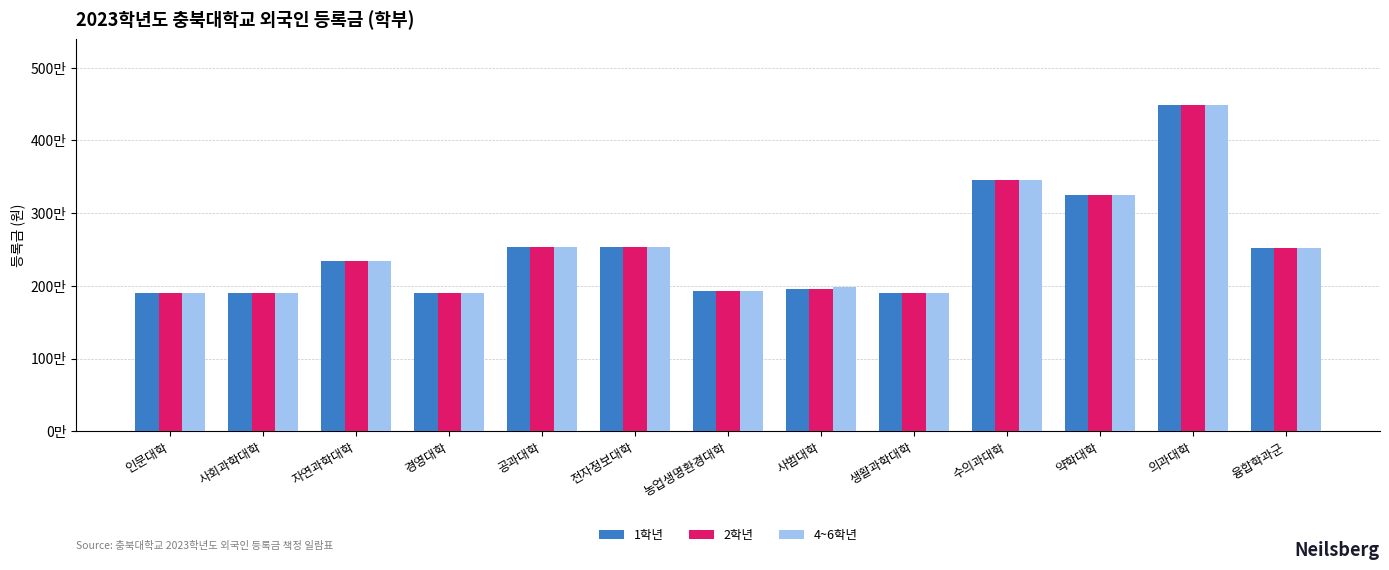

What is the label of the 2nd bar from the left?

사회과학대학